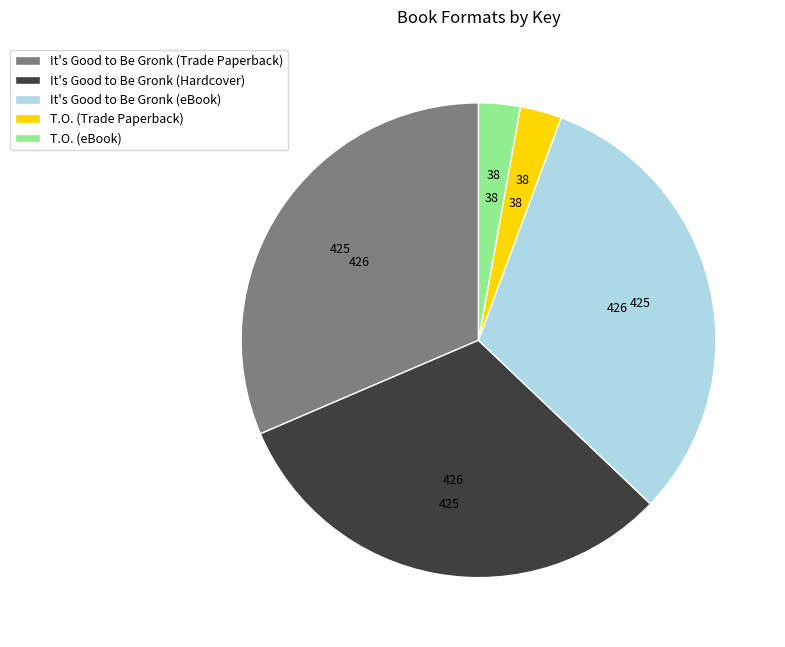

Approximately how many times larger is the value at T.O. (Trade Paperback) compared to T.O. (eBook)?

1.0